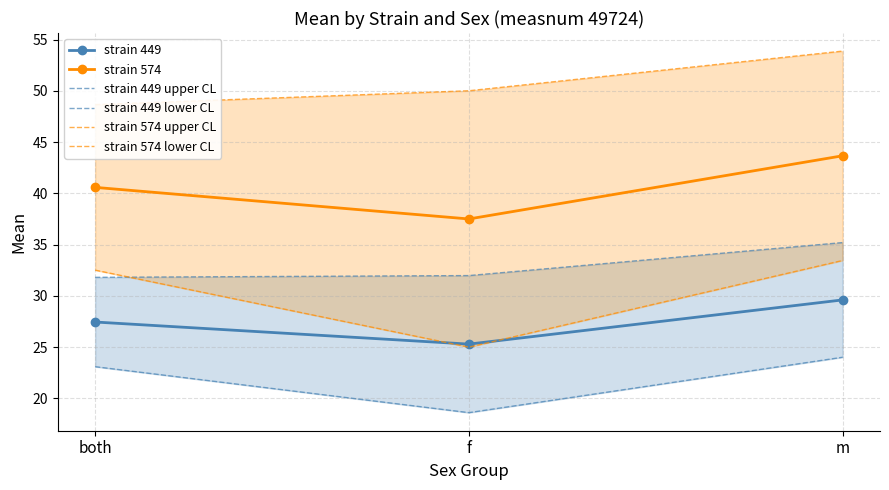

Reading left to right, what are all the values shown in this chart?

strain 449: 27.4	25.3	29.6
strain 574: 40.6	37.5	43.7
strain 449 upper CL: 31.8	32.0	35.2
strain 449 lower CL: 23.1	18.6	24.0
strain 574 upper CL: 48.7	50.0	53.9
strain 574 lower CL: 32.5	25.0	33.5